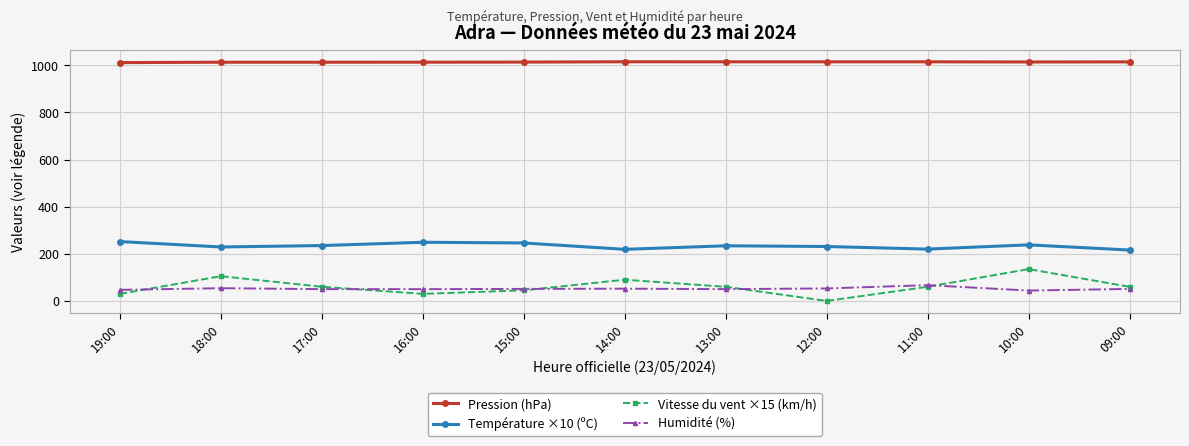

List the series in order of their peak value, highest first.

Pression (hPa), Température ×10 (ºC), Vitesse du vent ×15 (km/h), Humidité (%)